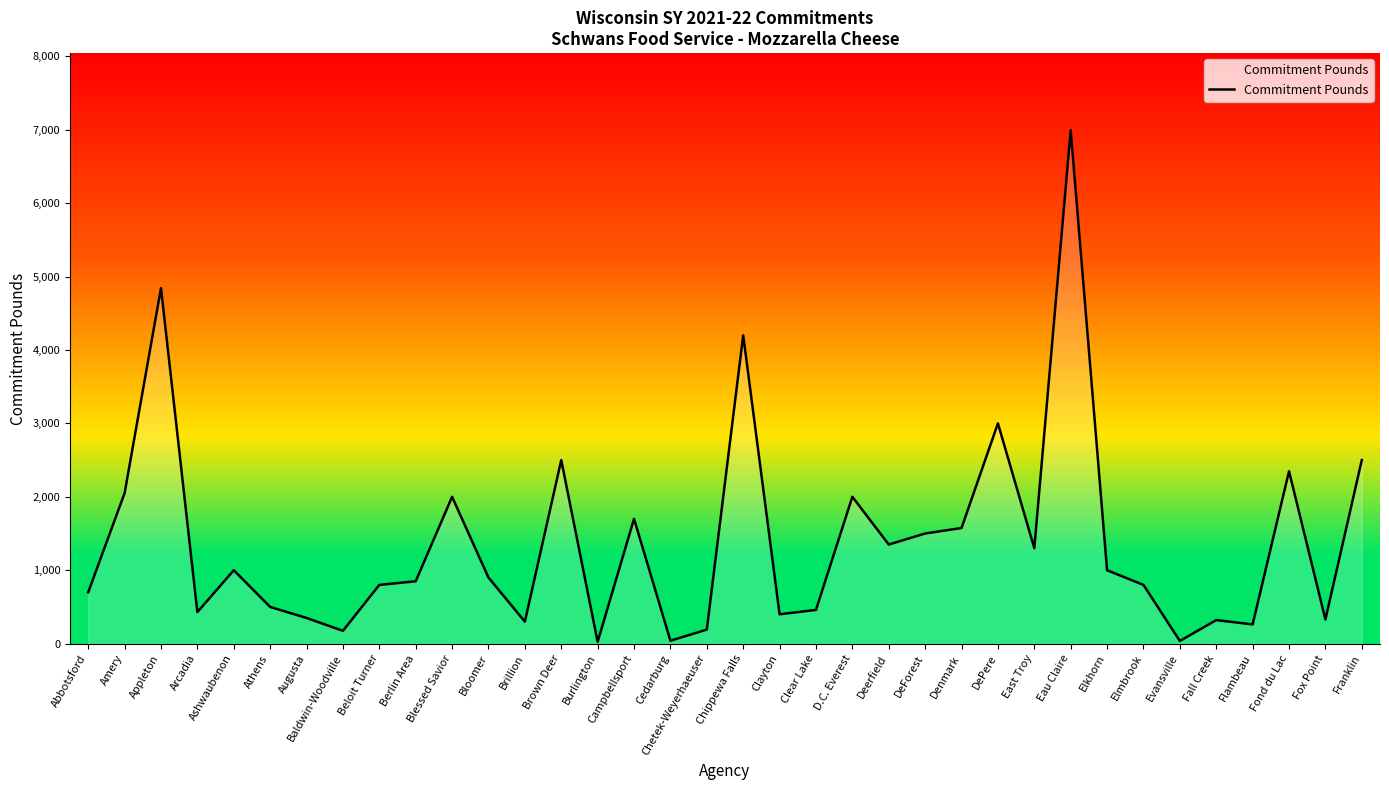

Which has a higher value, Elmbrook or Ashwaubenon?

Ashwaubenon